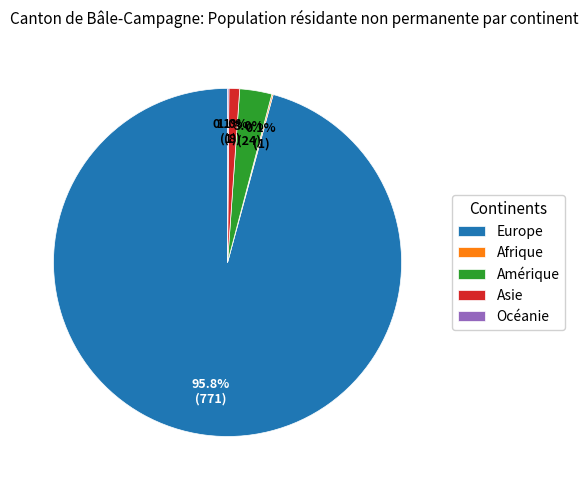

Which has a higher value, Europe or Amérique?

Europe